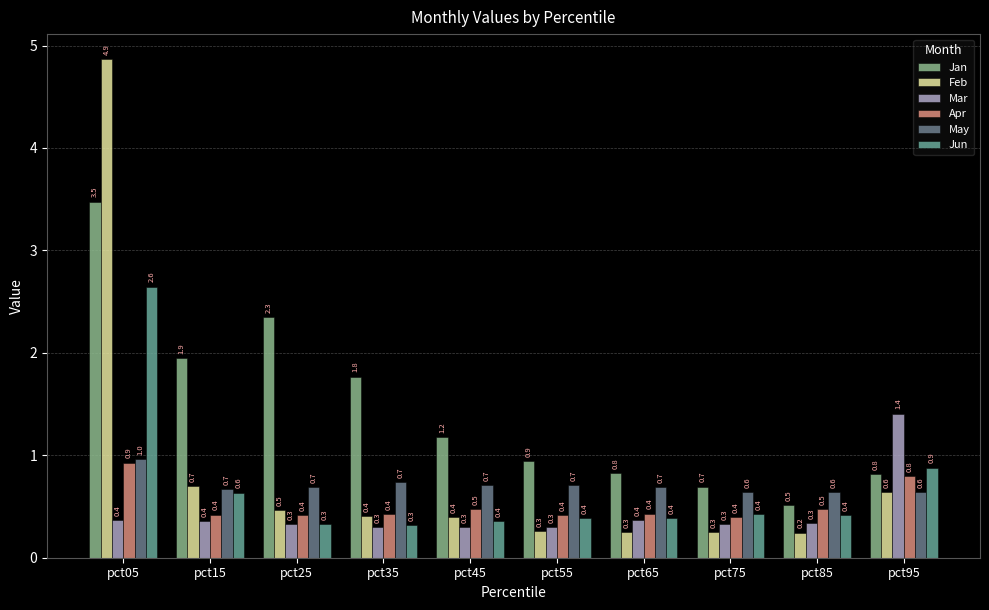

What is the difference between the second highest and second lowest values in the Apr series?

0.4